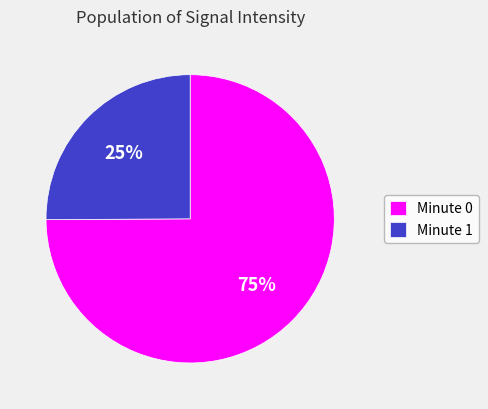

Do Minute 0 and Minute 1 together represent more than half of the pie?

Yes